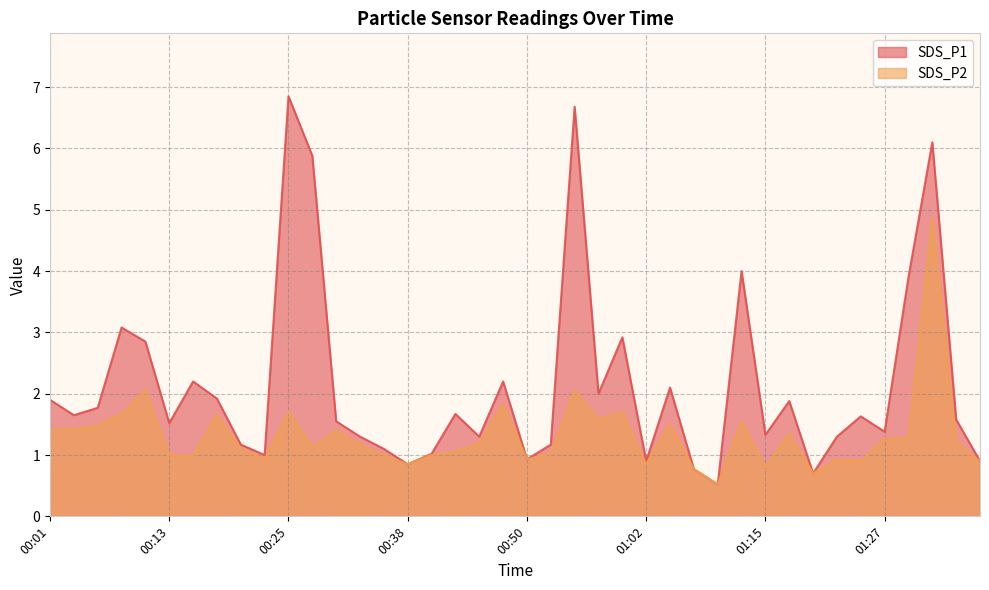

True or false: SDS_P1 and SDS_P2 intersect in this chart.

False